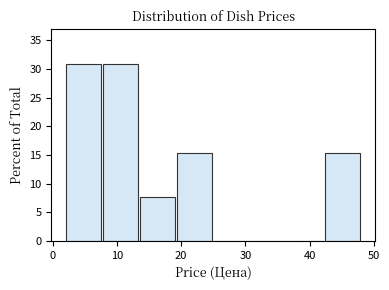

Reading left to right, transcribe this chart: for each bar, give the range it covers on the x-axis and its height. Neither the bar edges nor the heights are printed on the chart, so give them approximately, as read against the axes.

2 to 8: 31.0
8 to 14: 31.0
14 to 19: 7.5
19 to 25: 15.5
25 to 31: 0
31 to 37: 0
37 to 42: 0
42 to 48: 15.5